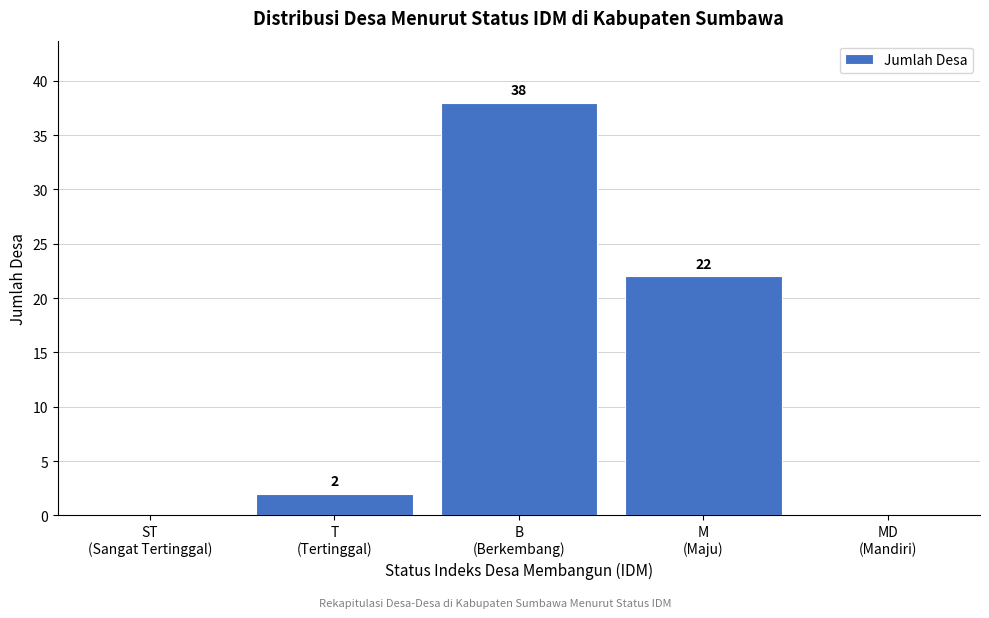

What is the sum of all values?

62